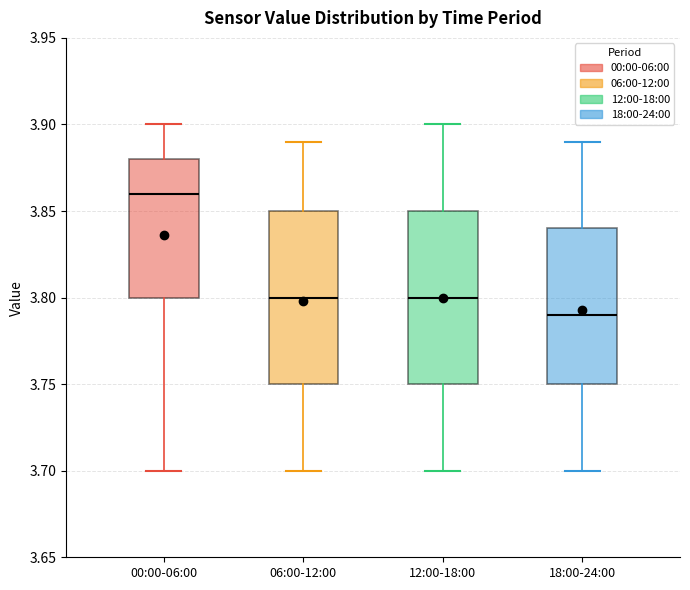

Reading left to right, read every box against the y-axis: the position of its median line, the range the box covers, and the ends of its whiskers. The values are not printed on the chart, so give them approximately, as read against the axis.

00:00-06:00: median 3.86, box 3.80 to 3.88, whiskers 3.70 to 3.90
06:00-12:00: median 3.80, box 3.75 to 3.85, whiskers 3.70 to 3.89
12:00-18:00: median 3.80, box 3.75 to 3.85, whiskers 3.70 to 3.90
18:00-24:00: median 3.79, box 3.75 to 3.84, whiskers 3.70 to 3.89